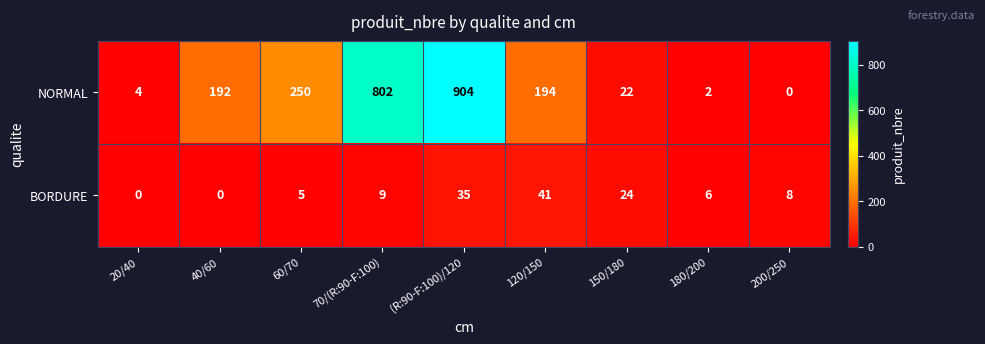

Reading left to right, list all the values displayed in this chart.

NORMAL: 4	192	250	802	904	194	22	2	0
BORDURE: 0	0	5	9	35	41	24	6	8